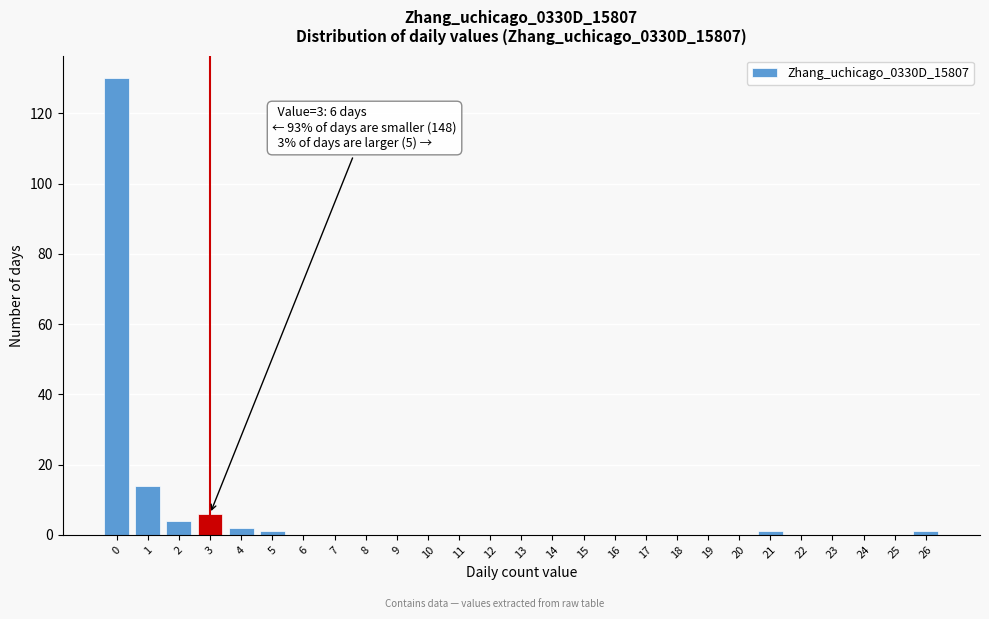

Over which range of the x-axis is the bar tallest?

-0.5 to 0.5